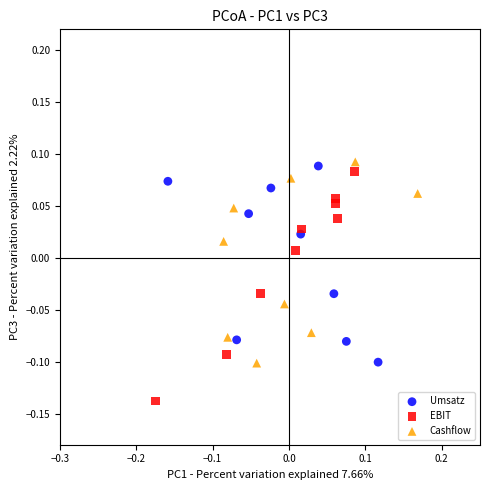

Which series contains the lowest Y value?

EBIT